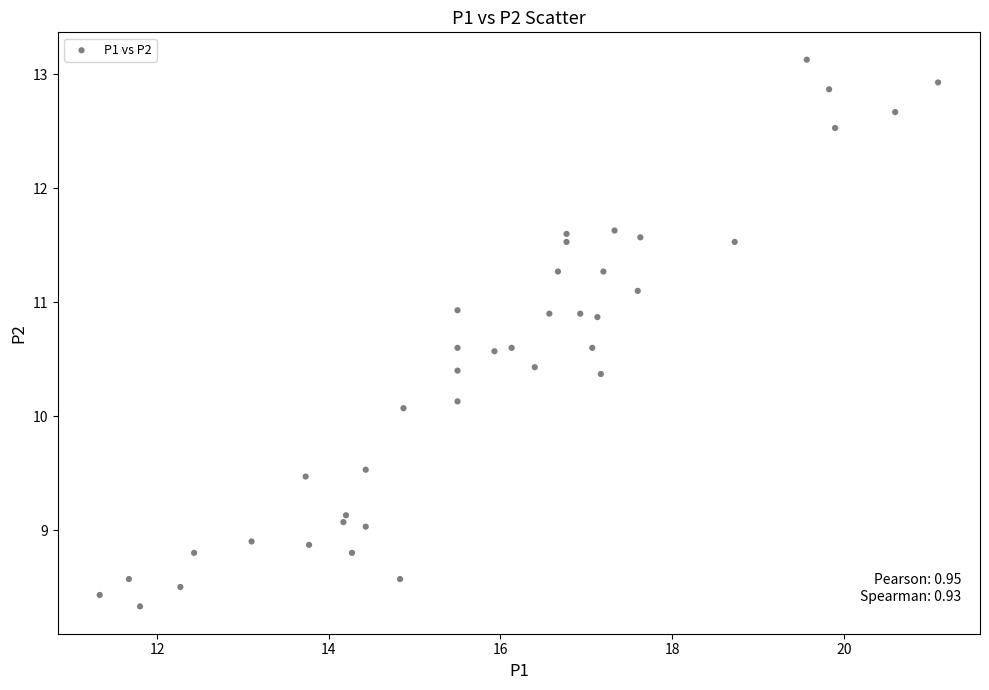

What is the range of X values (max minus min)?

9.8